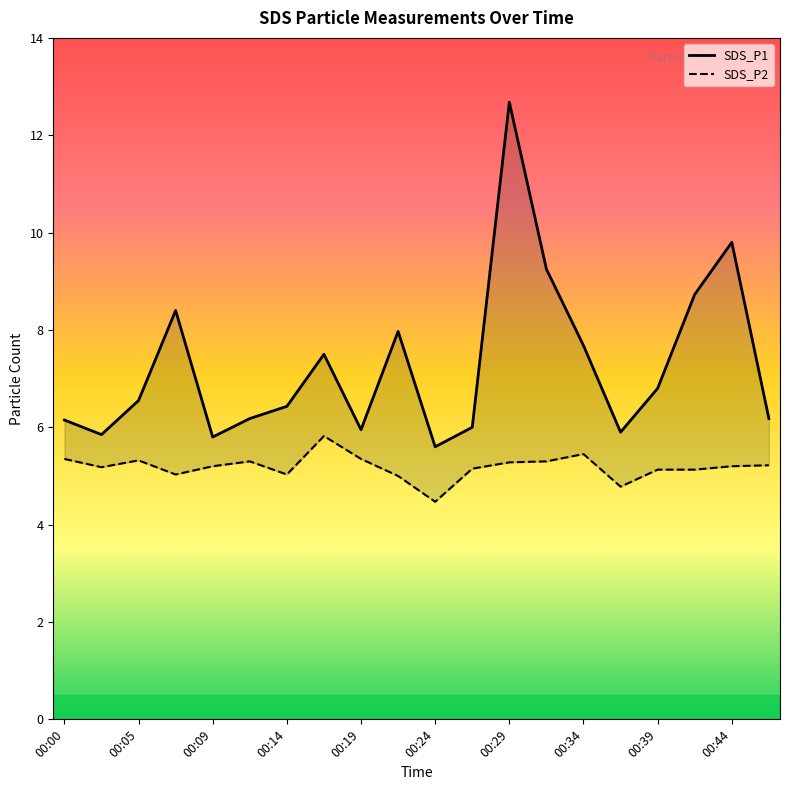

At how many categories does at least one series exceed 5?

20